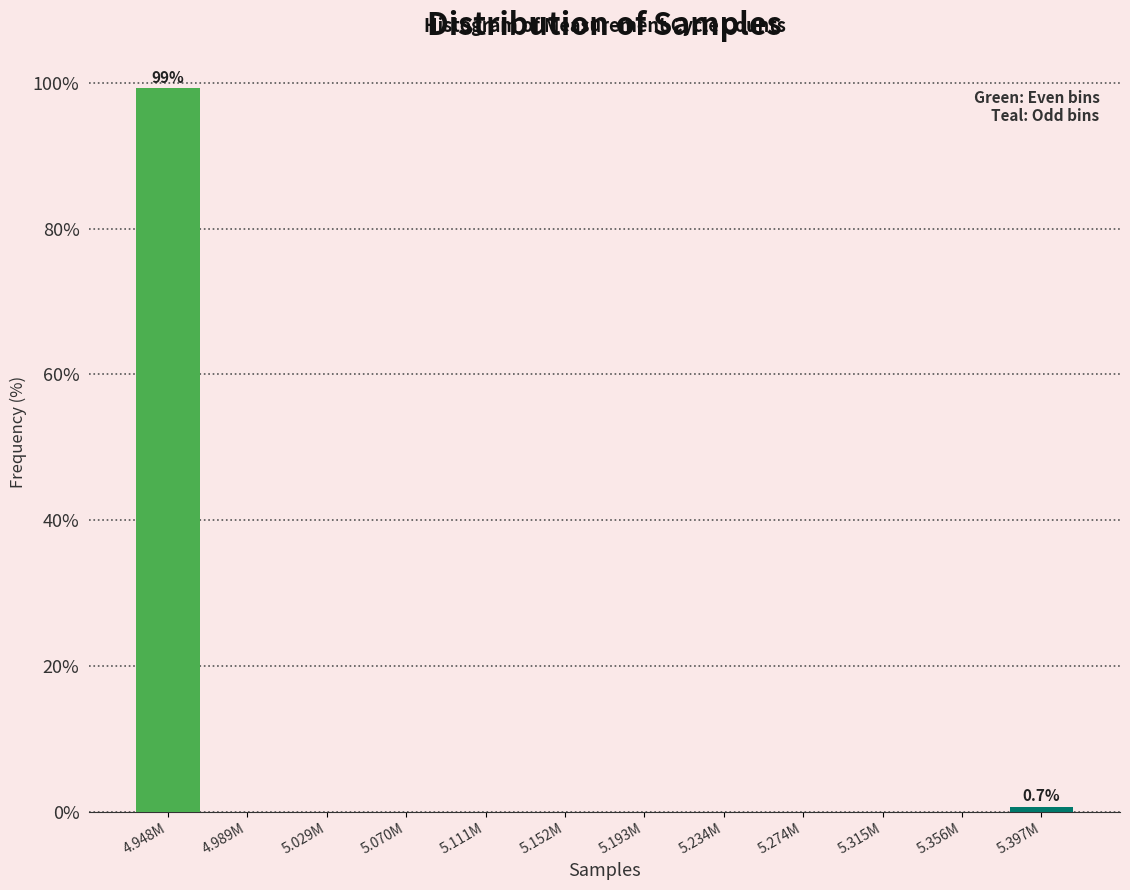

Reading left to right, what are all the values shown in this chart?

4.948M=99.3	4.989M=0.0	5.029M=0.0	5.070M=0.0	5.111M=0.0	5.152M=0.0	5.193M=0.0	5.234M=0.0	5.274M=0.0	5.315M=0.0	5.356M=0.0	5.397M=0.7